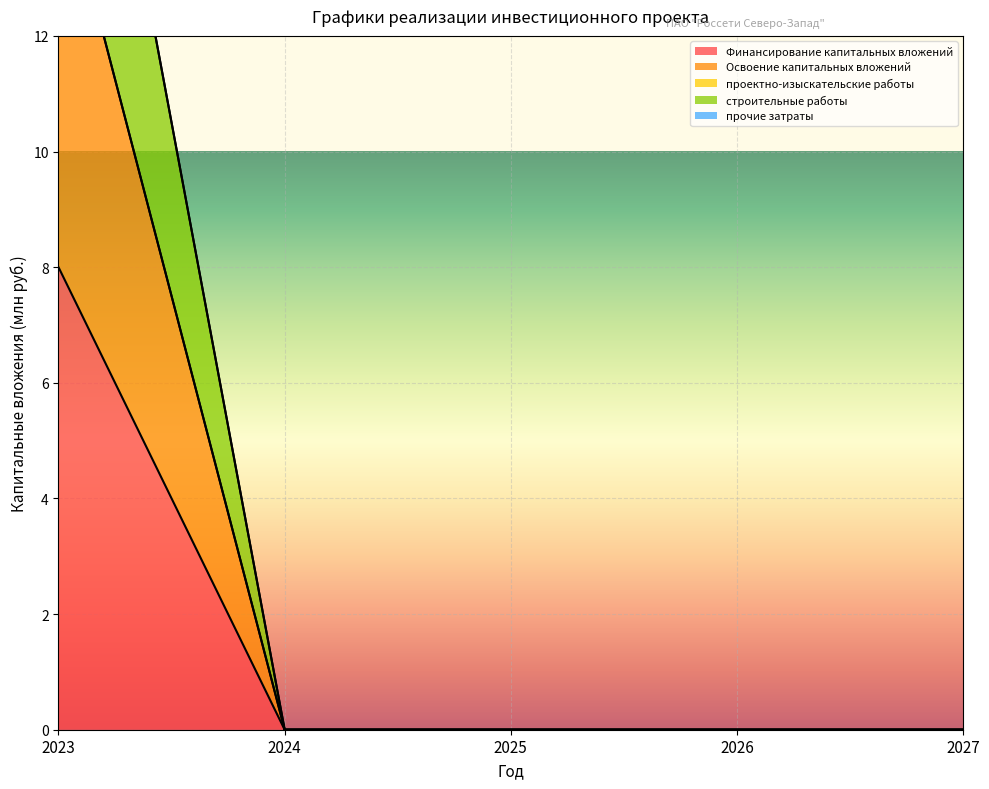

How many positive values does the Освоение капитальных вложений series have?

1